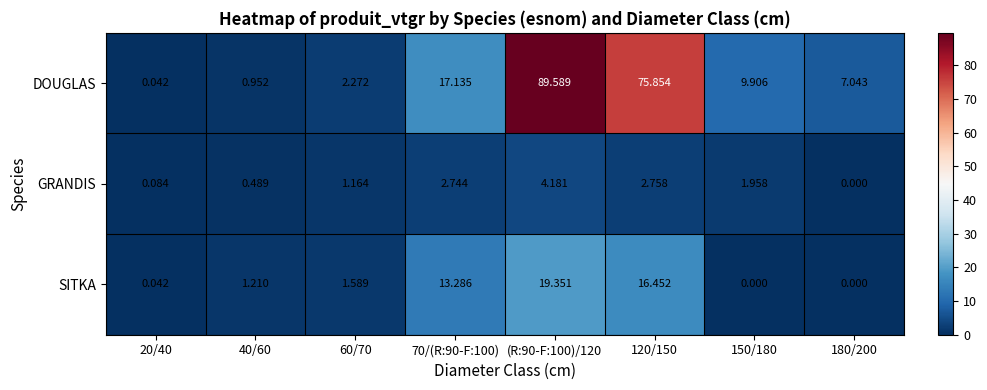

Which series changed the most between 60/70 and 150/180?

DOUGLAS